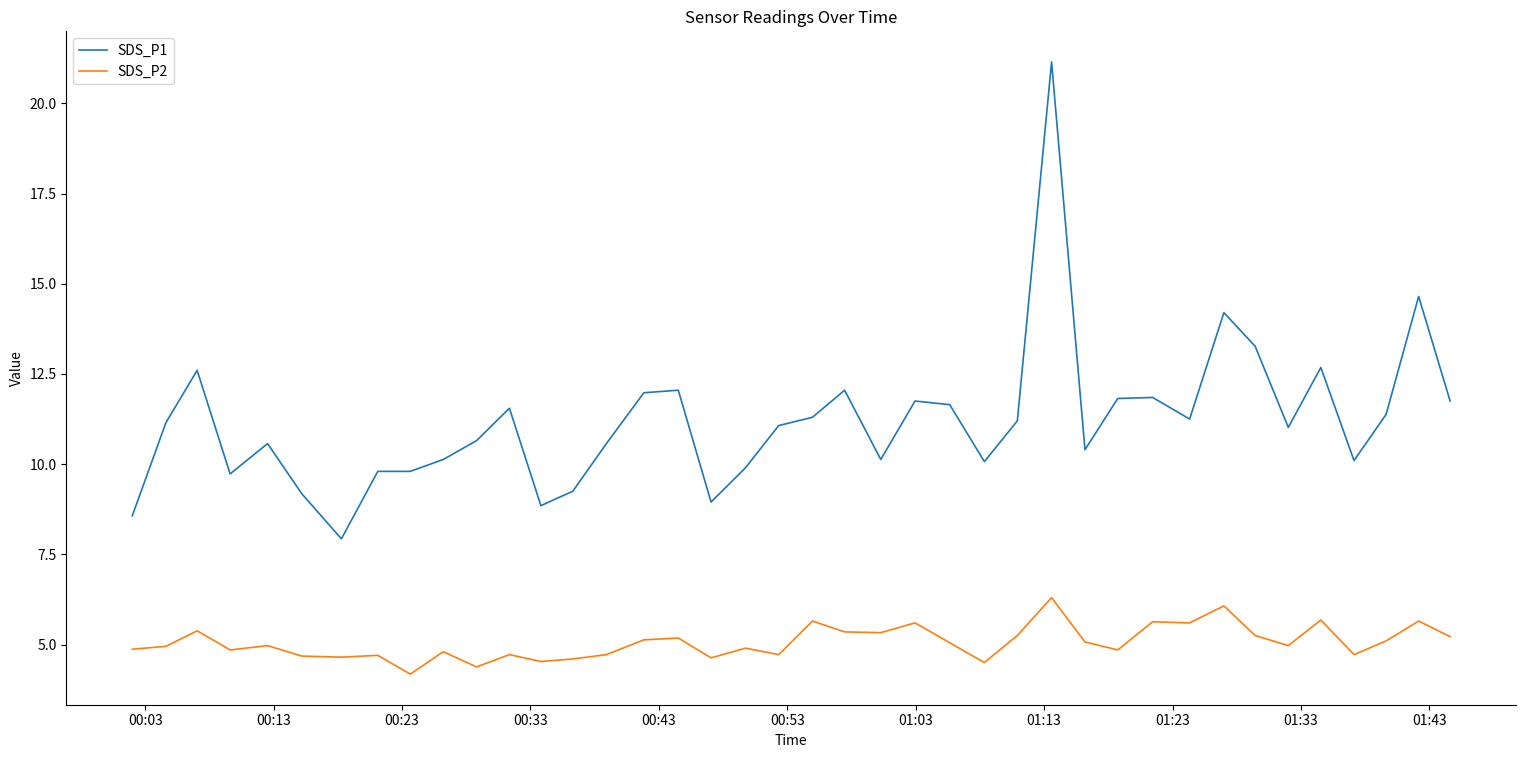

What is the difference between the maximum and minimum values in the SDS_P1 series?

13.2